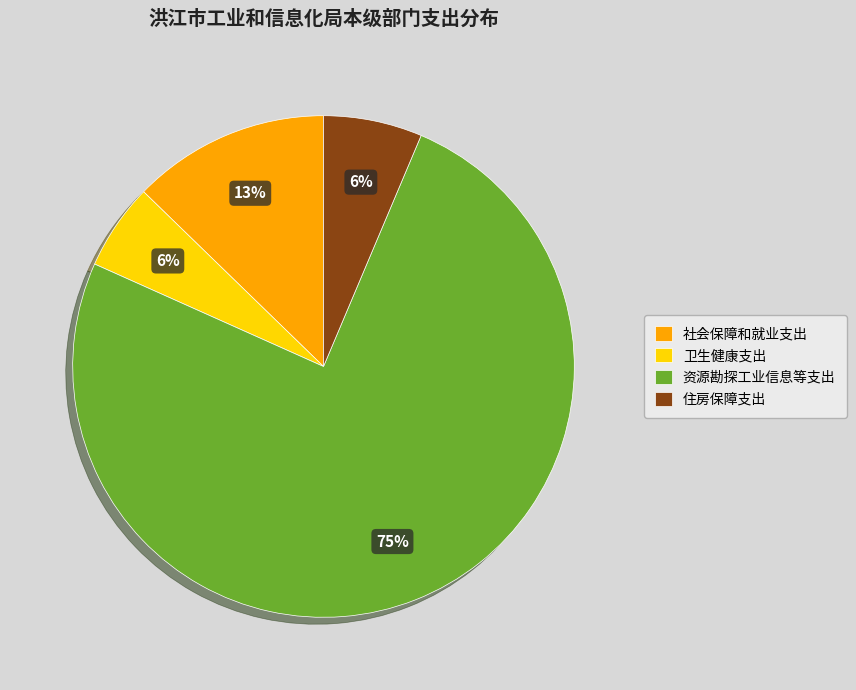

Between 社会保障和就业支出 and 资源勘探工业信息等支出, which is larger?

资源勘探工业信息等支出